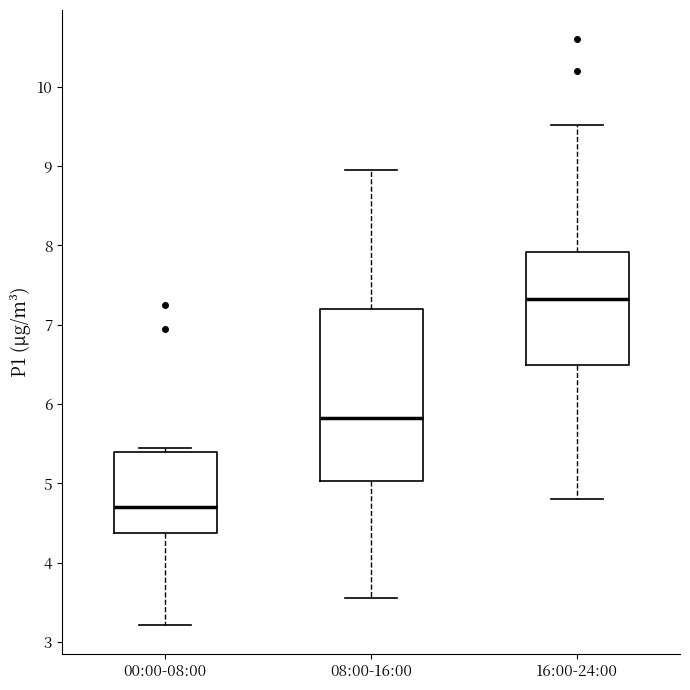

Where is the lower edge of the box for 16:00-24:00 on the y-axis? The values are not printed on the chart, so give them approximately, as read against the axis.

6.5